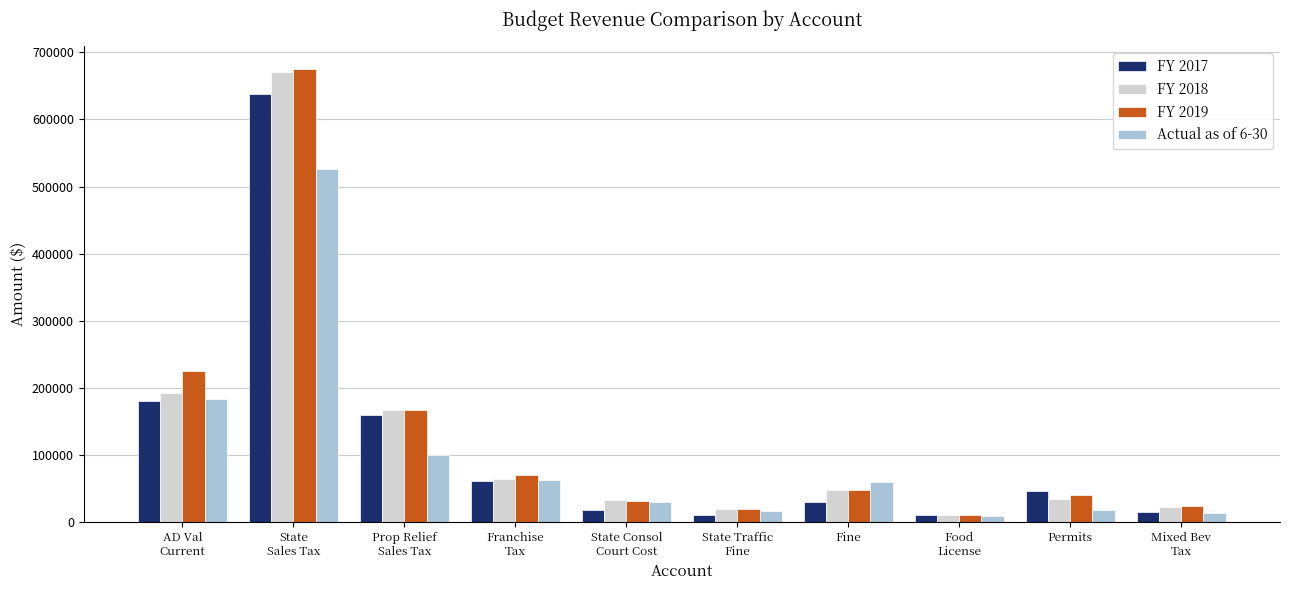

What is the value of the FY 2019 bar at the 2nd from the left?

675000.0